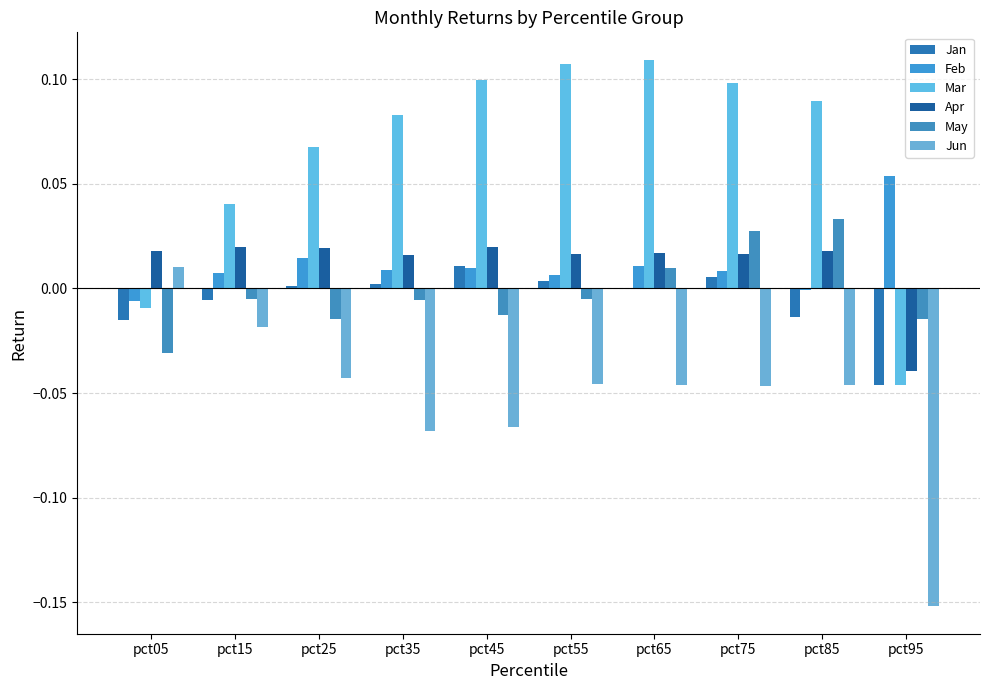

What are all the series names shown in the legend?

Jan, Feb, Mar, Apr, May, Jun